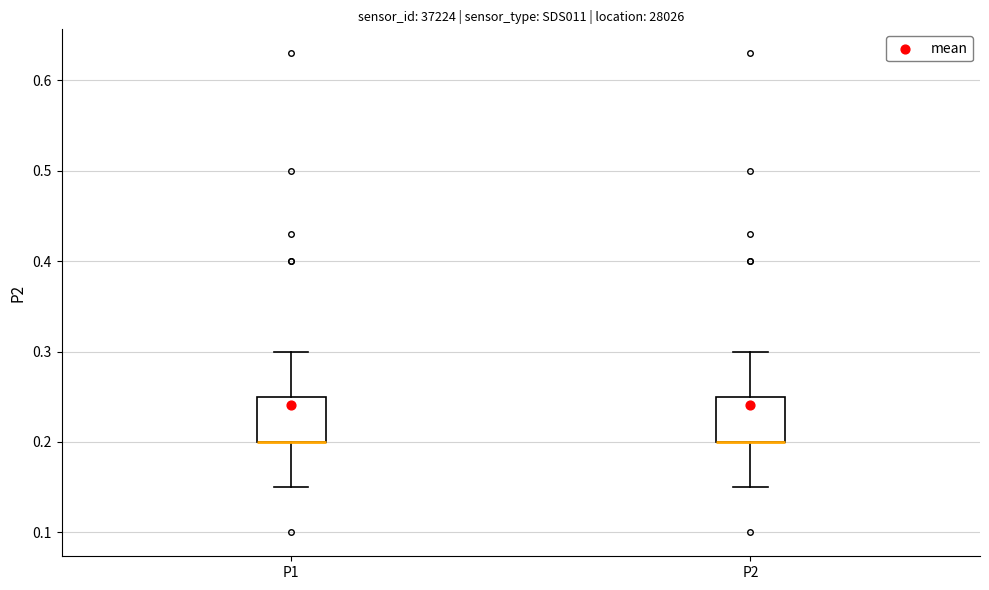

Reading left to right, read every box against the y-axis: the position of its median line, the range the box covers, and the ends of its whiskers. The values are not printed on the chart, so give them approximately, as read against the axis.

P1: median 0.20 (drawn on the box's lower edge), box 0.20 to 0.25, whiskers 0.15 to 0.30
P2: median 0.20 (drawn on the box's lower edge), box 0.20 to 0.25, whiskers 0.15 to 0.30